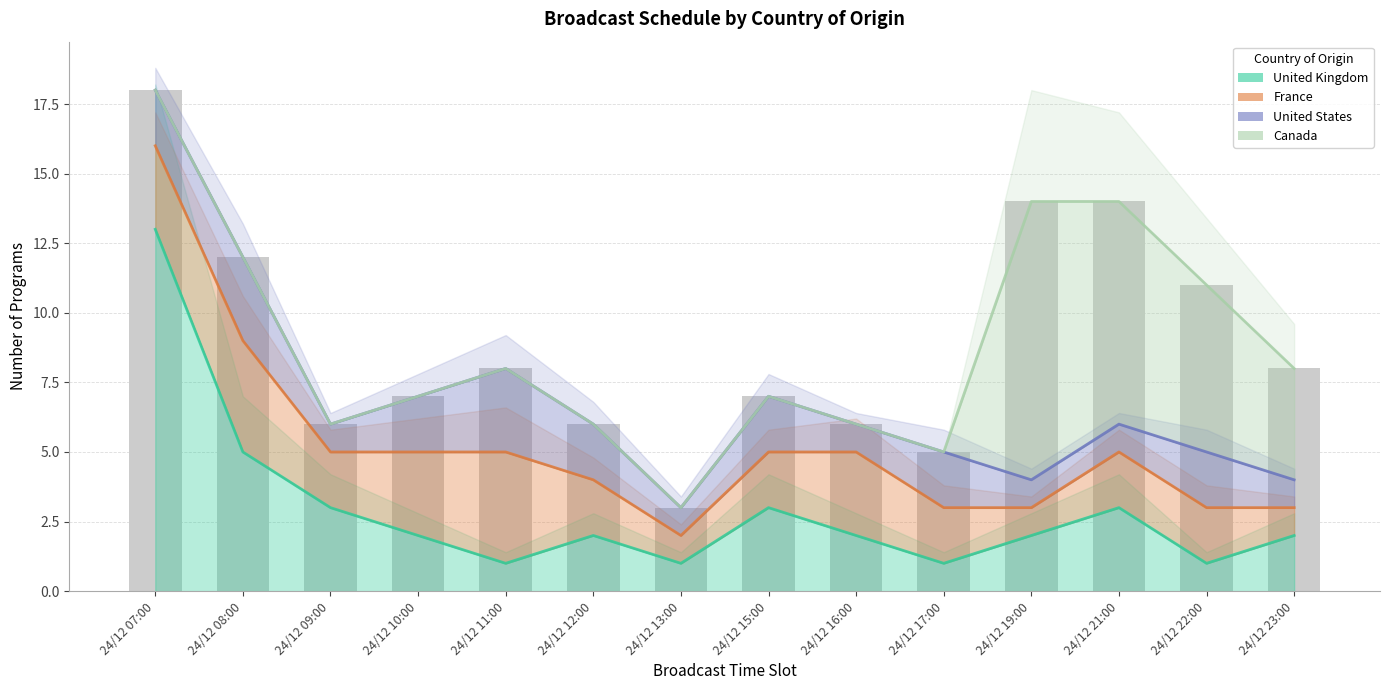

List the series in order of their overall mean, lowest first.

United Kingdom, France, United States, Canada